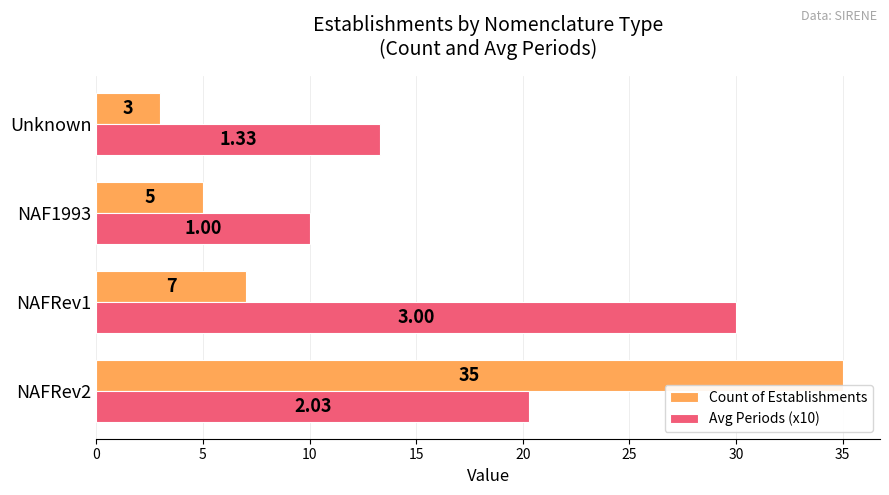

Rank the series by their average value, from lowest to highest.

Count of Establishments, Avg Periods (x10)